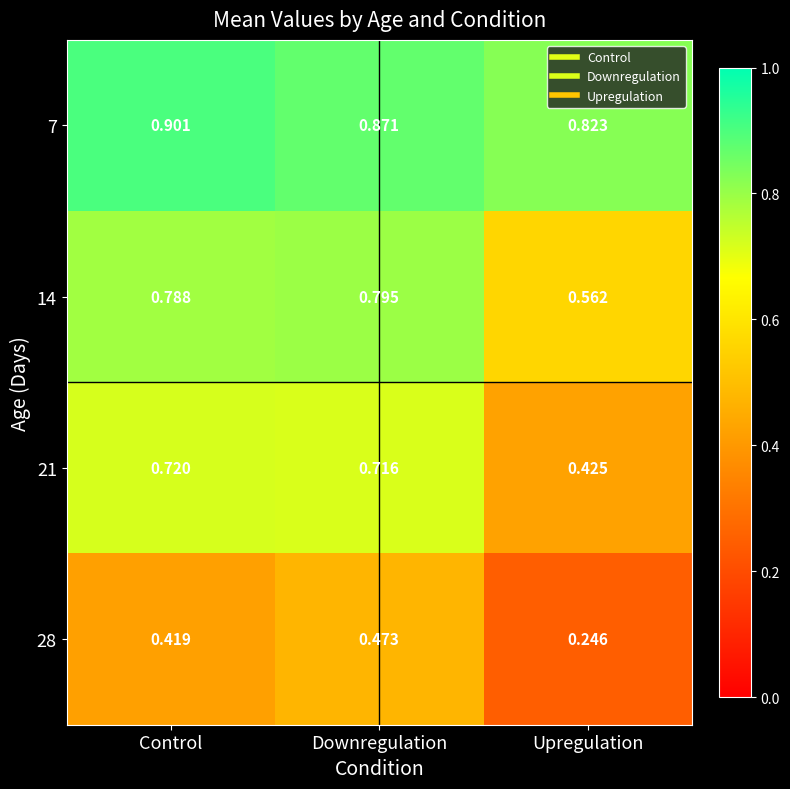

Which category has the lowest value across all series?

Upregulation